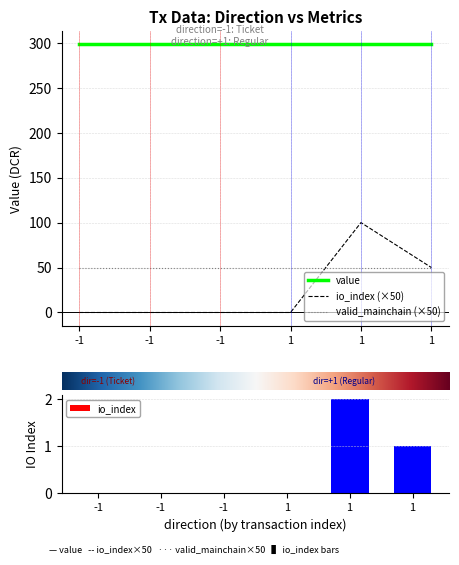

Reading left to right, extract all data points from this chart.

value: 298.2	298.2	298.2	298.2	298.2	298.2
io_index (×50): 0.0	0.0	0.0	0.0	100.0	50.0
valid_mainchain (×50): 50.0	50.0	50.0	50.0	50.0	50.0
io_index: 0.0	0.0	0.0	0.0	2.0	1.0